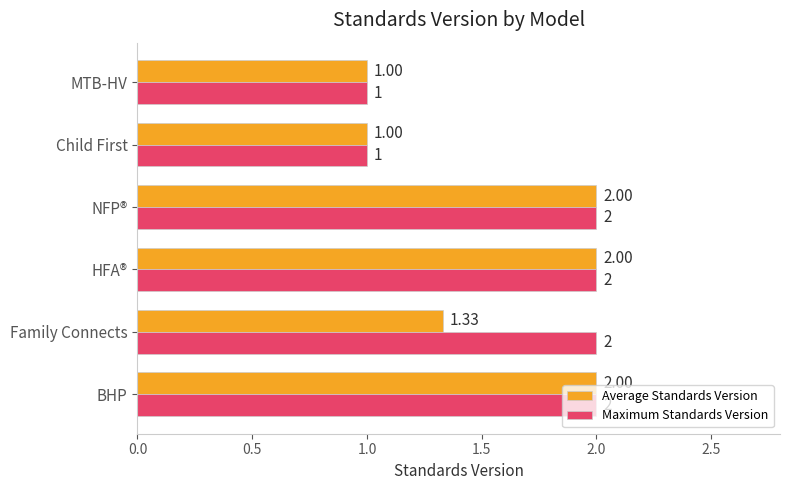

Which series has the largest total across all categories?

Maximum Standards Version